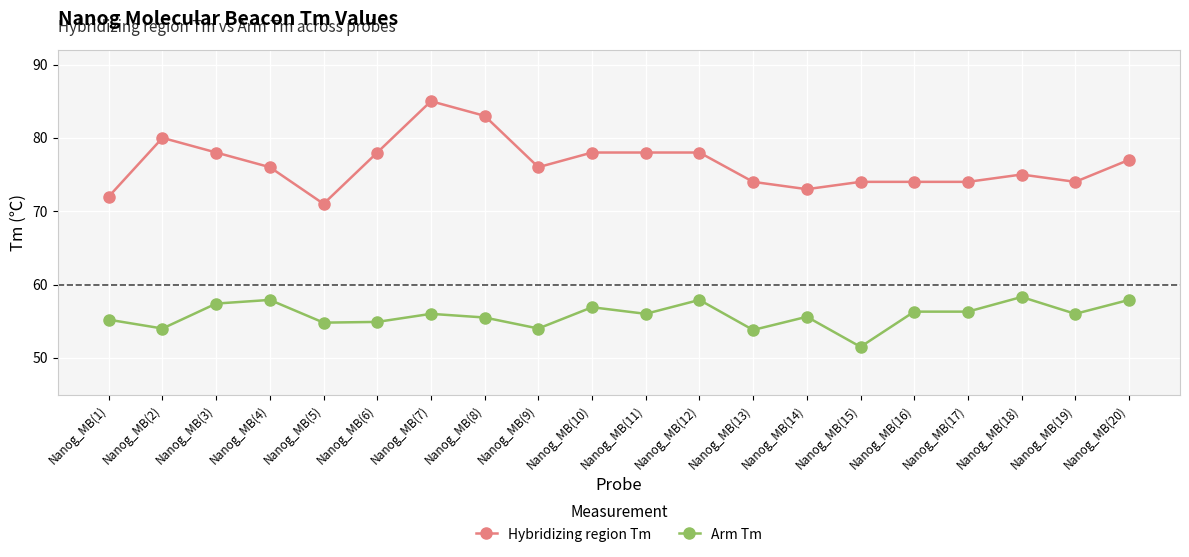

What is the greatest value displayed?

85.0